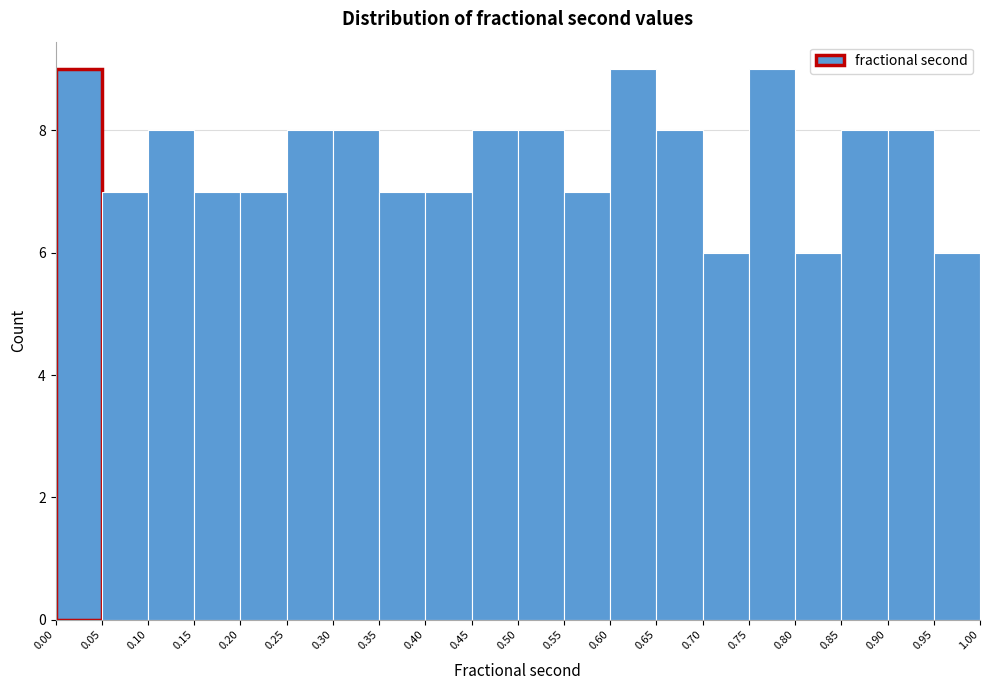

Reading left to right, list every bar in this chart as the range it spans on the x-axis followed by its height. The values are not printed on the chart, so give them approximately, as read against the axis.

0.00 to 0.05: 9
0.05 to 0.10: 7
0.10 to 0.15: 8
0.15 to 0.20: 7
0.20 to 0.25: 7
0.25 to 0.30: 8
0.30 to 0.35: 8
0.35 to 0.40: 7
0.40 to 0.45: 7
0.45 to 0.50: 8
0.50 to 0.55: 8
0.55 to 0.60: 7
0.60 to 0.65: 9
0.65 to 0.70: 8
0.70 to 0.75: 6
0.75 to 0.80: 9
0.80 to 0.85: 6
0.85 to 0.90: 8
0.90 to 0.95: 8
0.95 to 1.00: 6